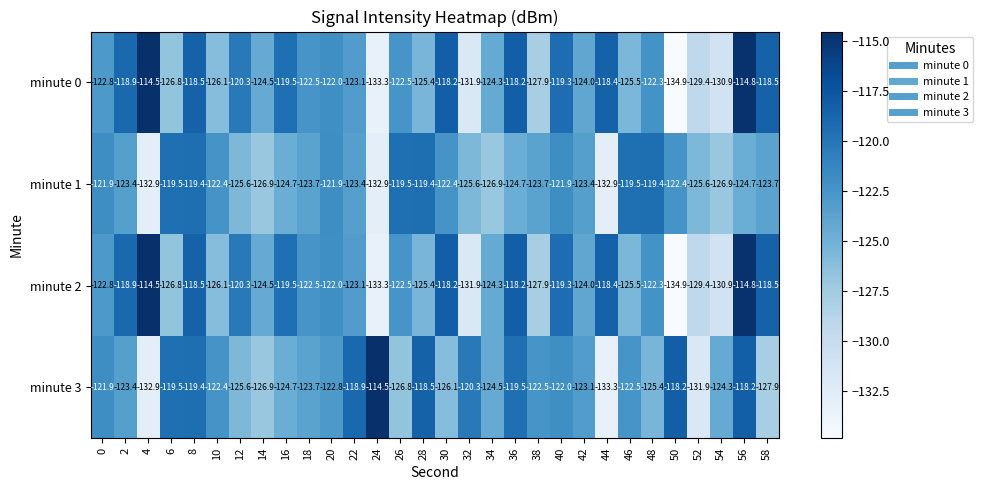

How many distinct data groups are displayed?

4